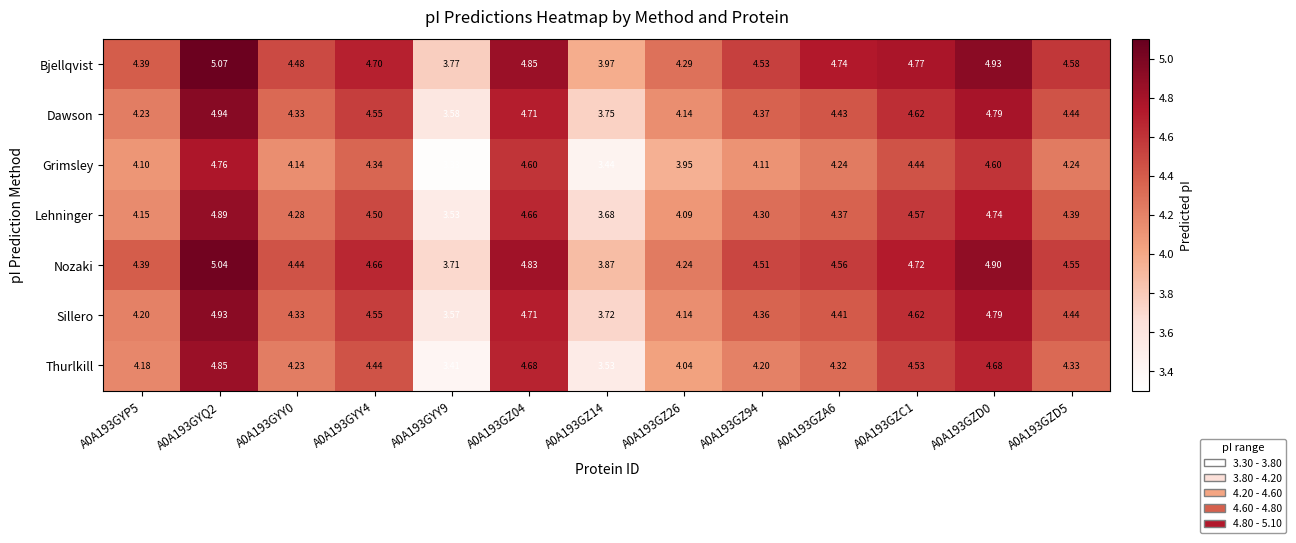

Which series changed the most between A0A193GYY9 and A0A193GZC1?

Thurlkill